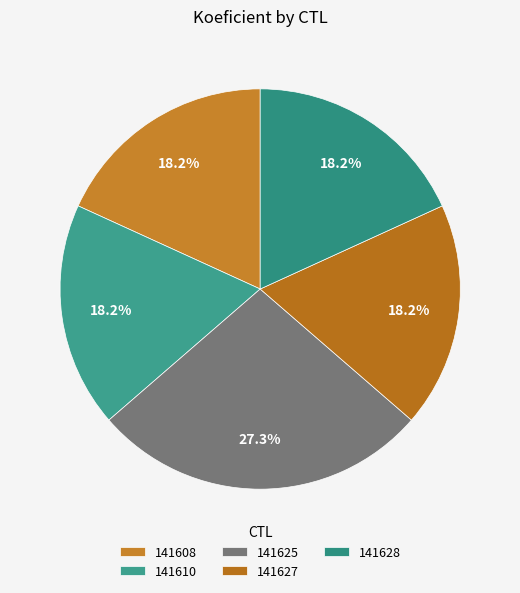

Which category has the smallest portion of the pie?

141608